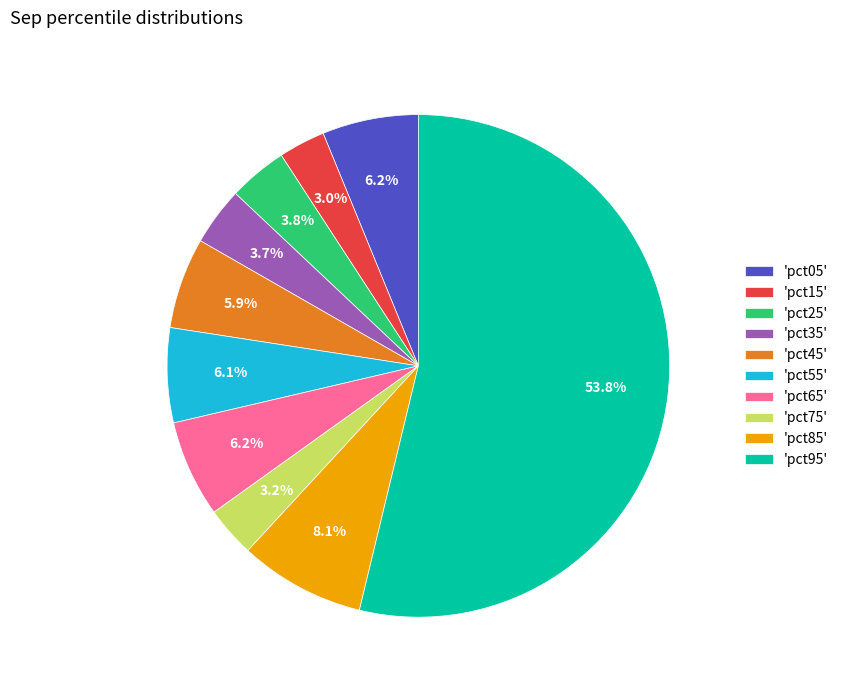

What is the total percentage of 'pct15' and 'pct95'?

56.8%